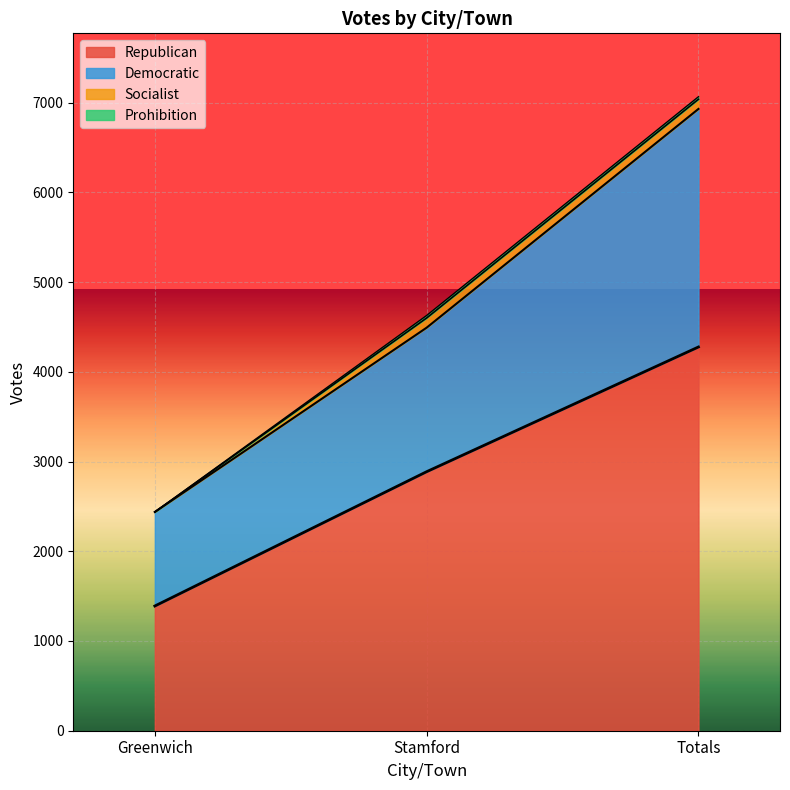

Rank the categories by Republican value from lowest to highest.

Greenwich, Stamford, Totals